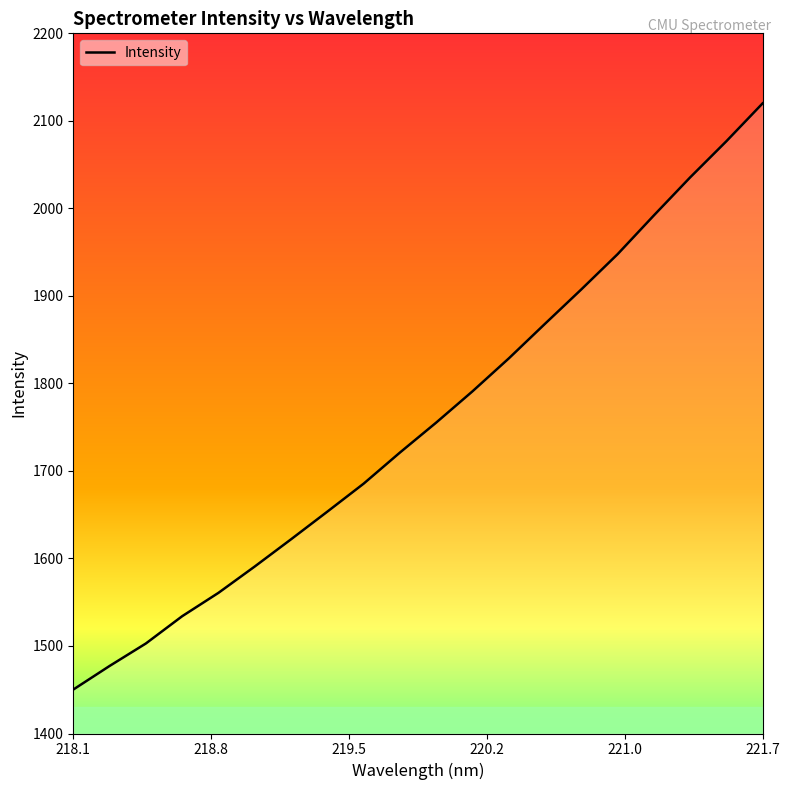

What is the minimum value shown in the chart?

1450.2